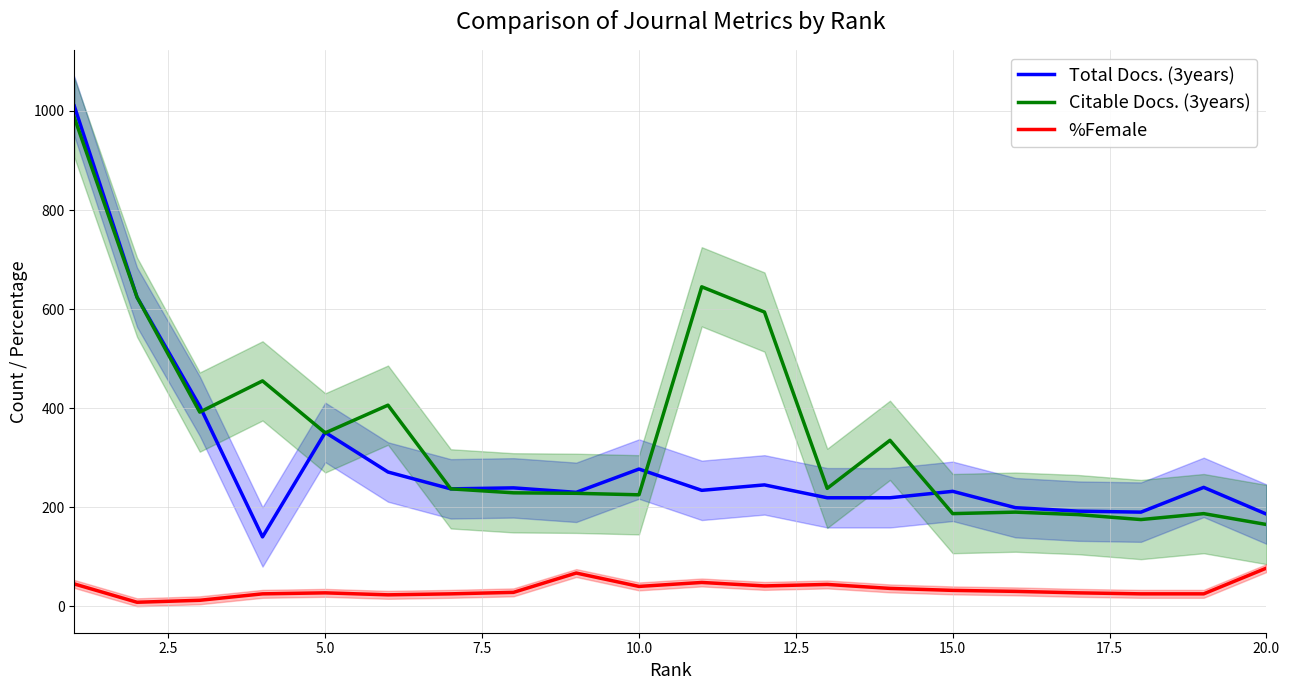

What is the minimum value for Total Docs. (3years)?

140